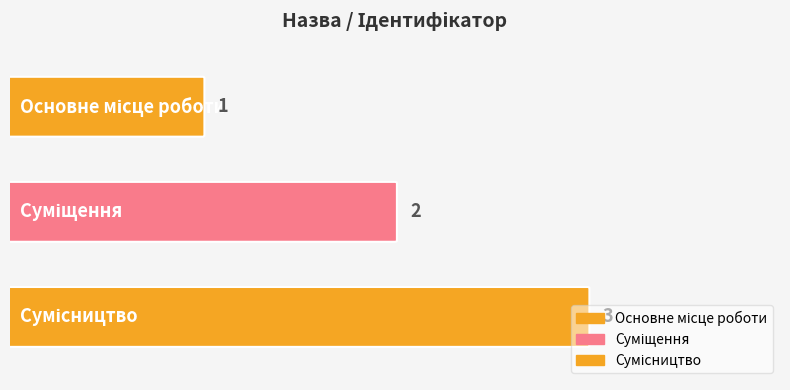

How many bars are there in total?

3